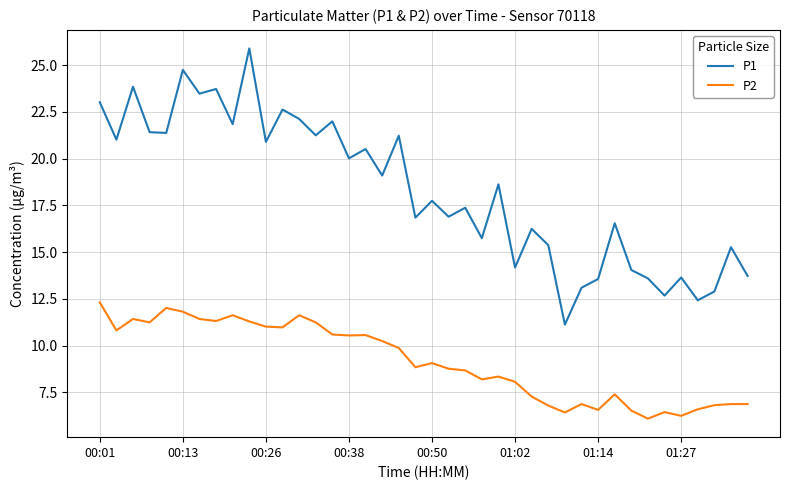

What is the minimum value shown in the chart?

6.1